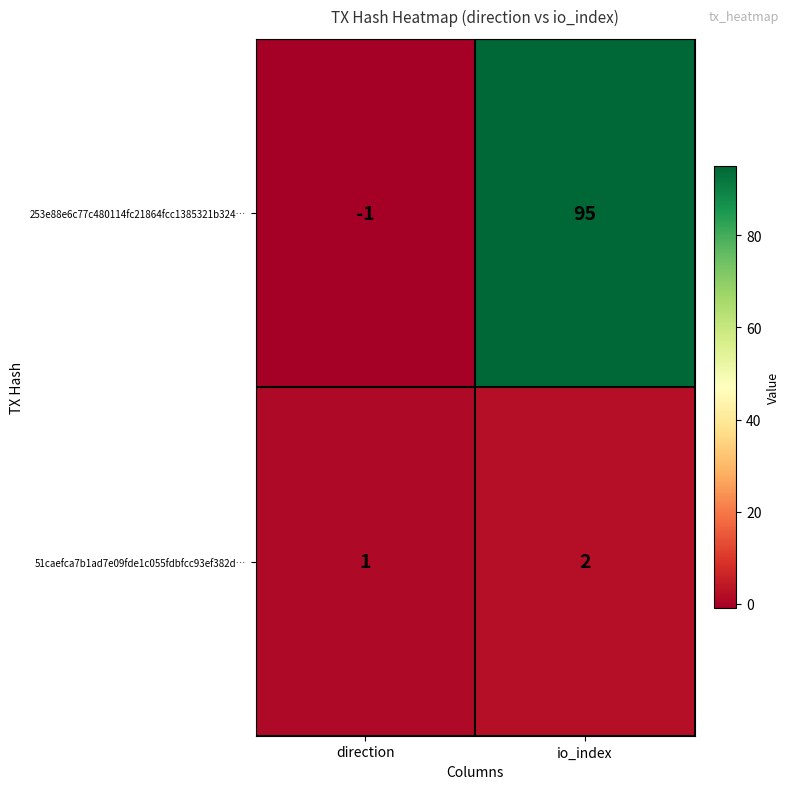

The value of 51caefca7b1ad7e09fde1c055fdbfcc93ef382d… at direction is 0. True or false?

False